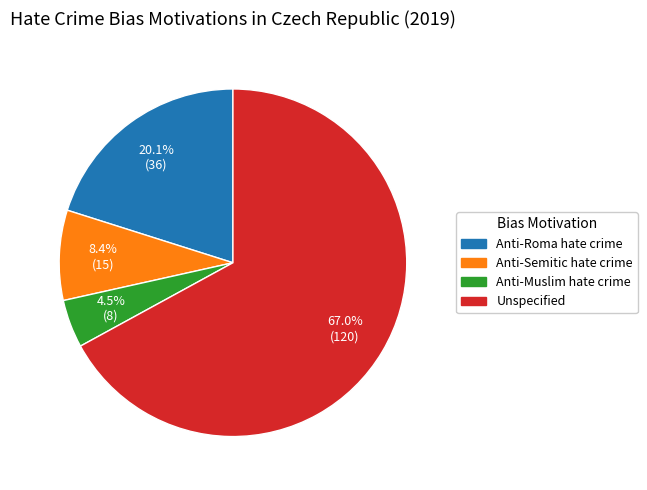

Rank the categories by value from lowest to highest.

Anti-Muslim hate crime, Anti-Semitic hate crime, Anti-Roma hate crime, Unspecified